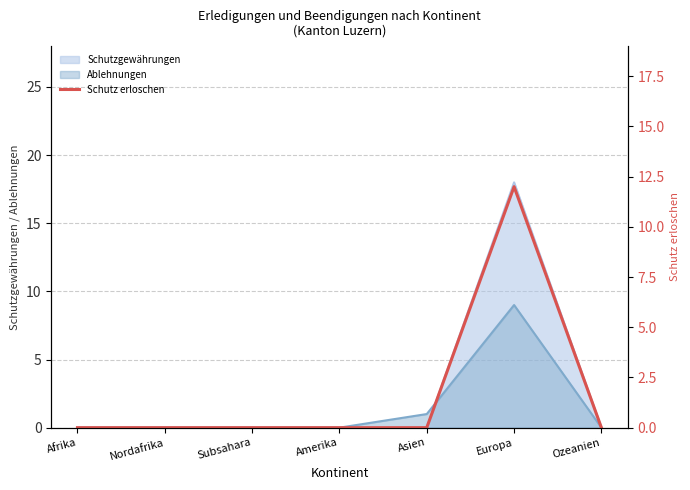

What is the maximum value for Schutzgewährungen?

18